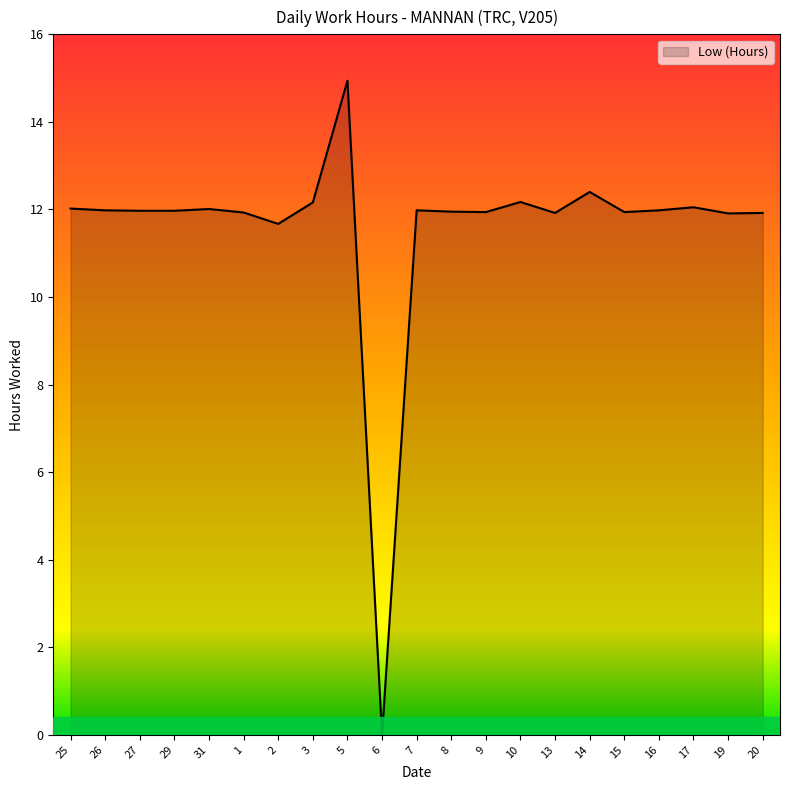

True or false: the data has more than 0 interior local peaks.

True